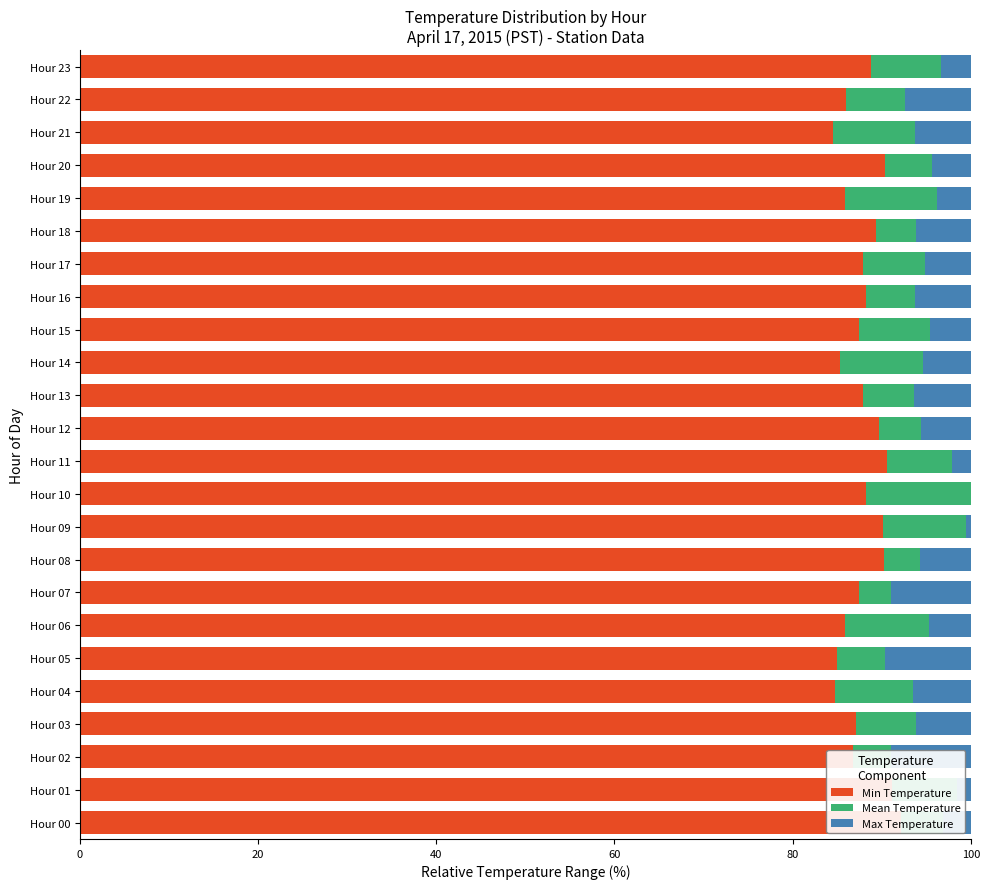

Where is Min Temperature nearest to the value 88?

Hour 13